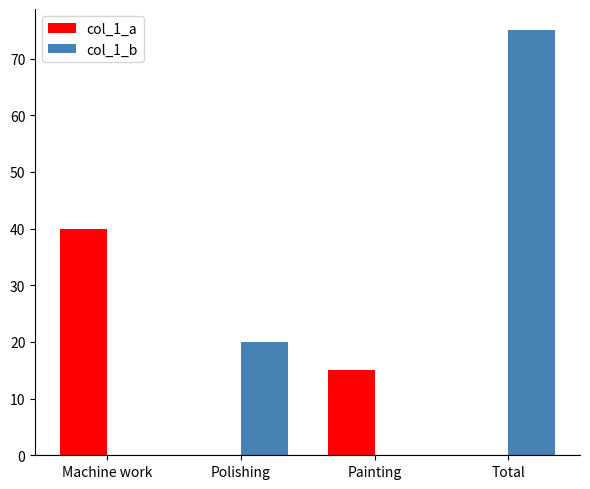

What is the sum of the col_1_a values at Painting and Total?

15